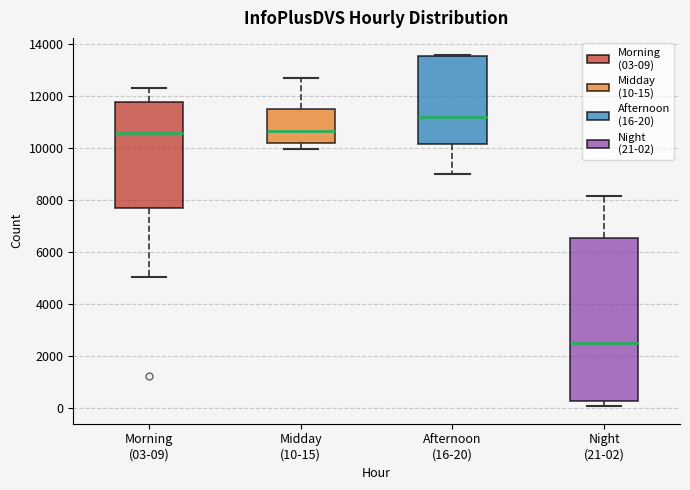

Where is the upper edge of the box for Afternoon (16-20) on the y-axis? The values are not printed on the chart, so give them approximately, as read against the axis.

13600